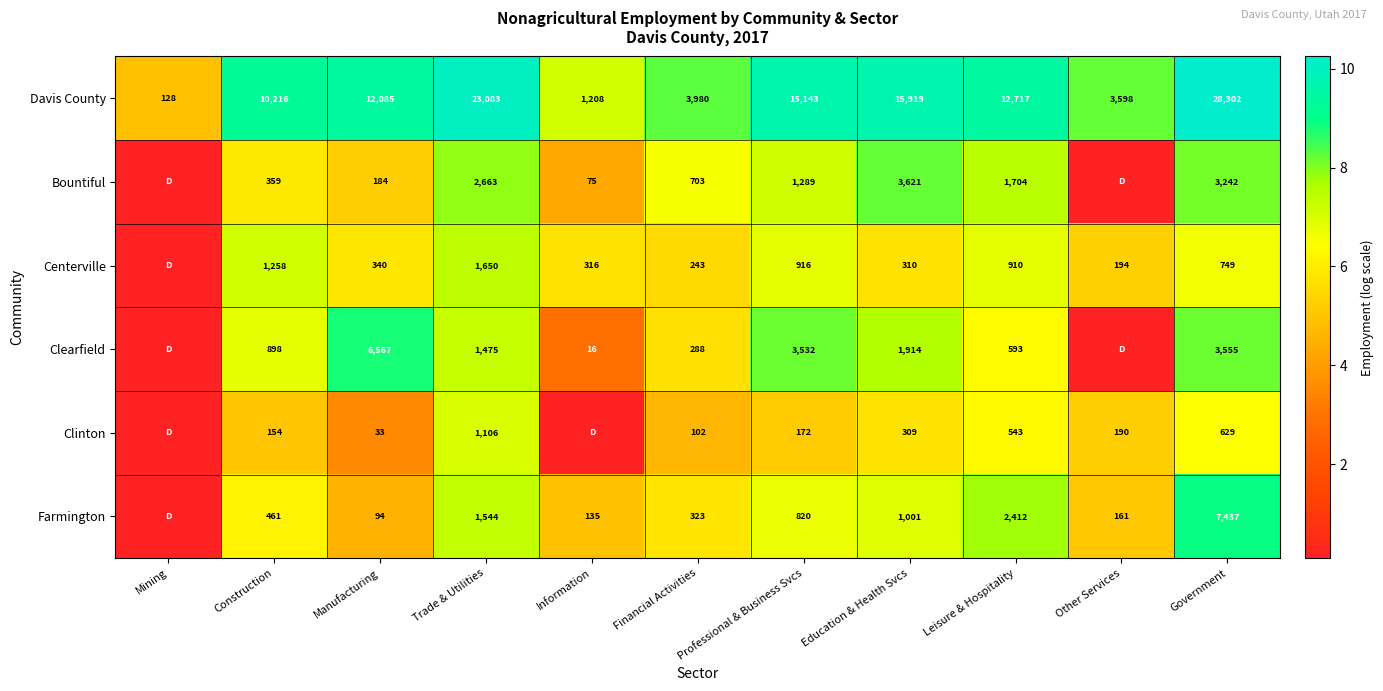

At which category is the sum across all series the highest?

Government